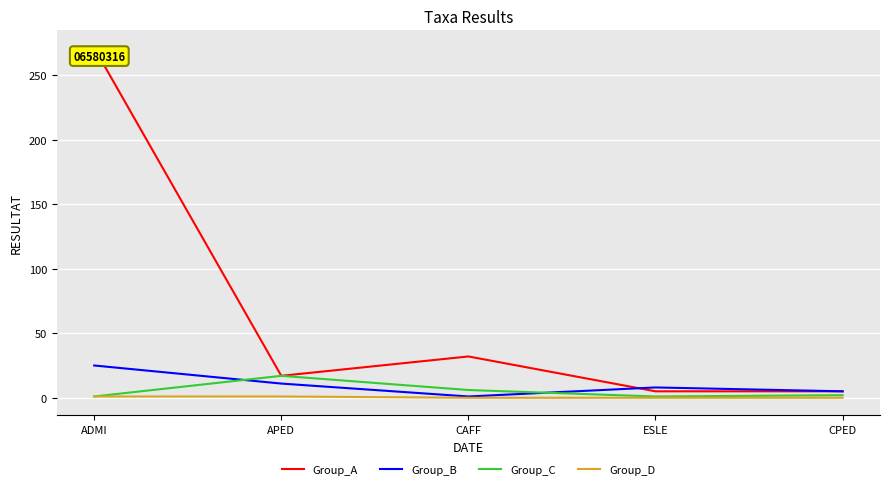

Where is the first local maximum for Group_B?

ESLE